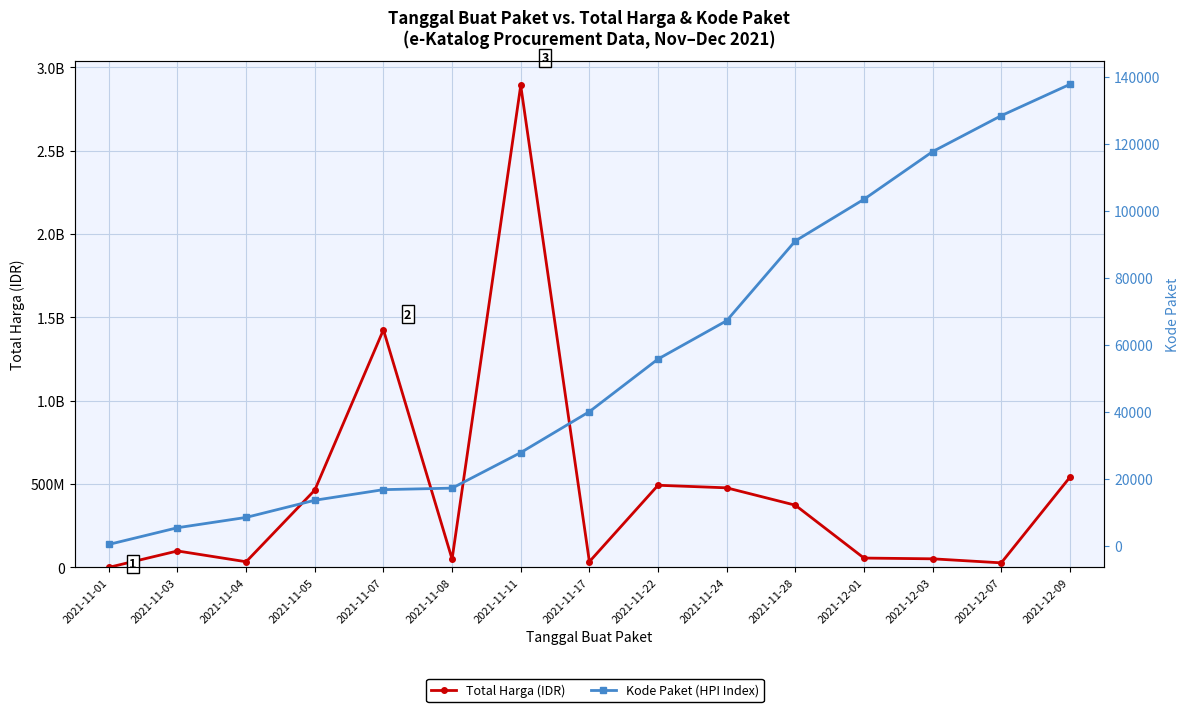

Is it true that Total Harga (IDR) equals 787653792 at 2021-11-05?

False